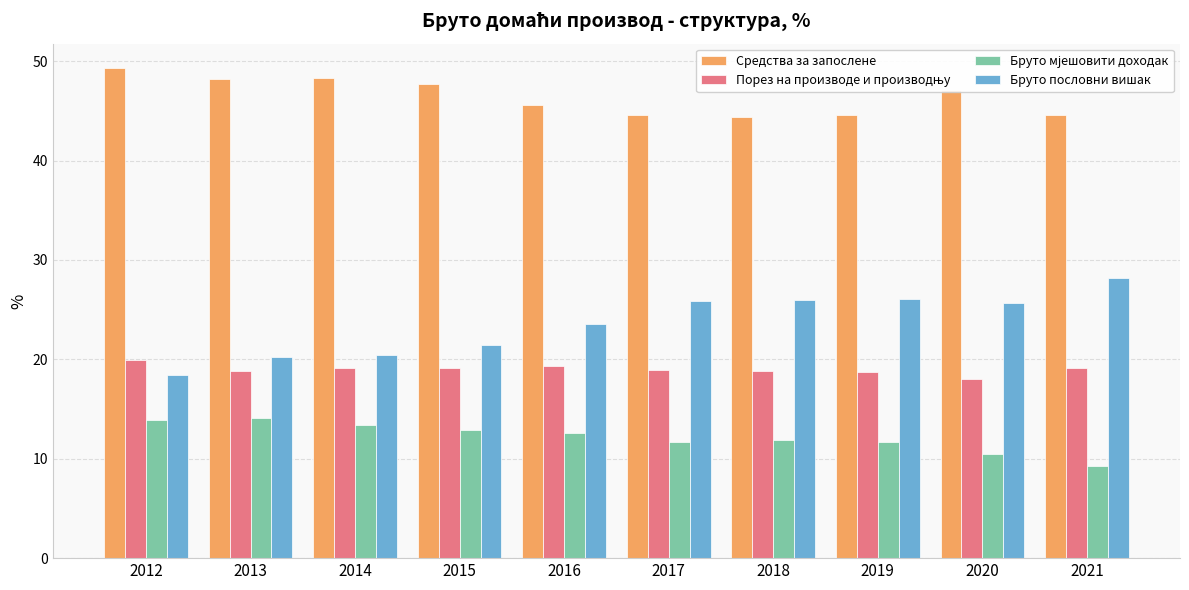

At which label is Бруто пословни вишак closest to 23?

2016